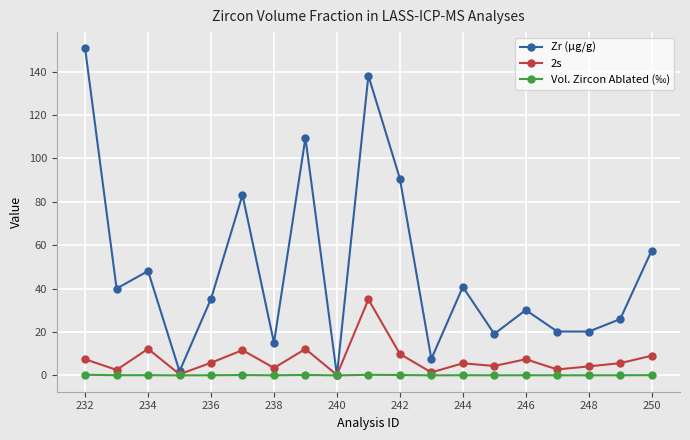

Which series has the widest spread of values?

Zr (μg/g)